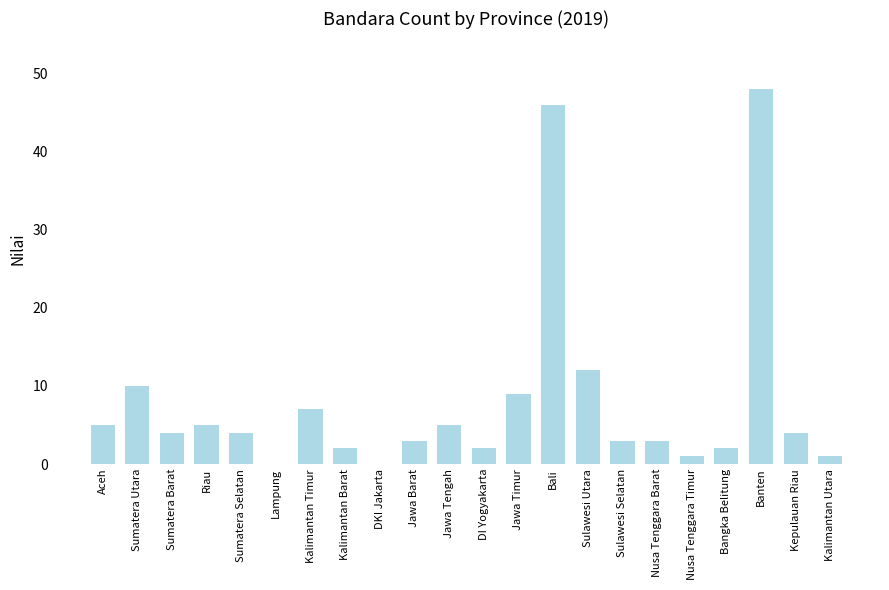

Does the chart contain stacked bars?

No